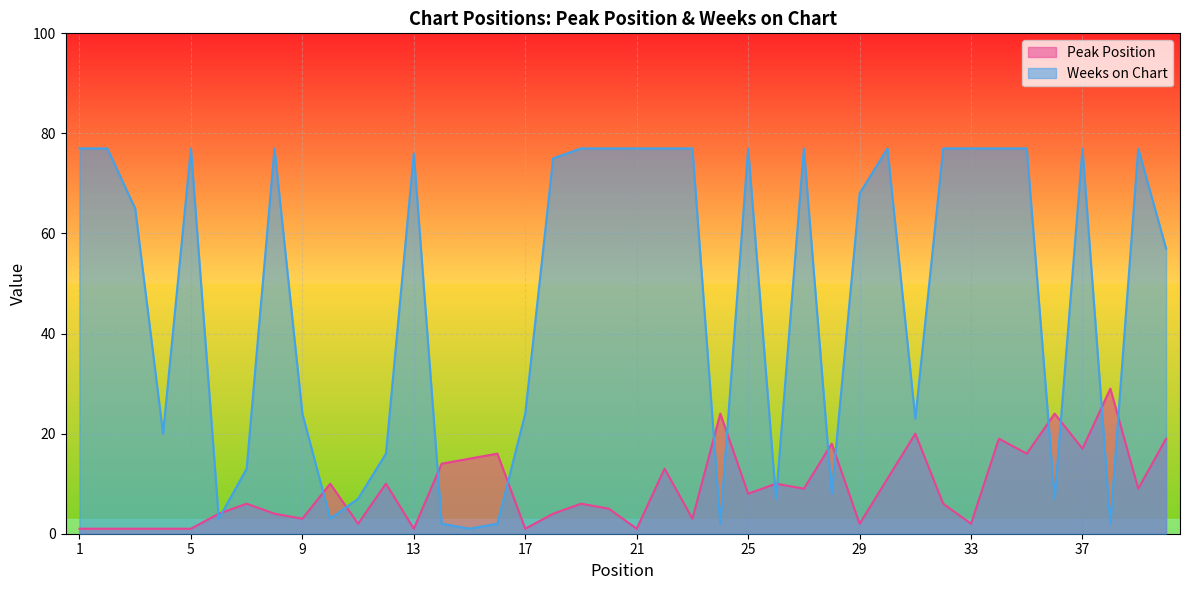

True or false: Peak Position and Weeks on Chart cross at least once.

True